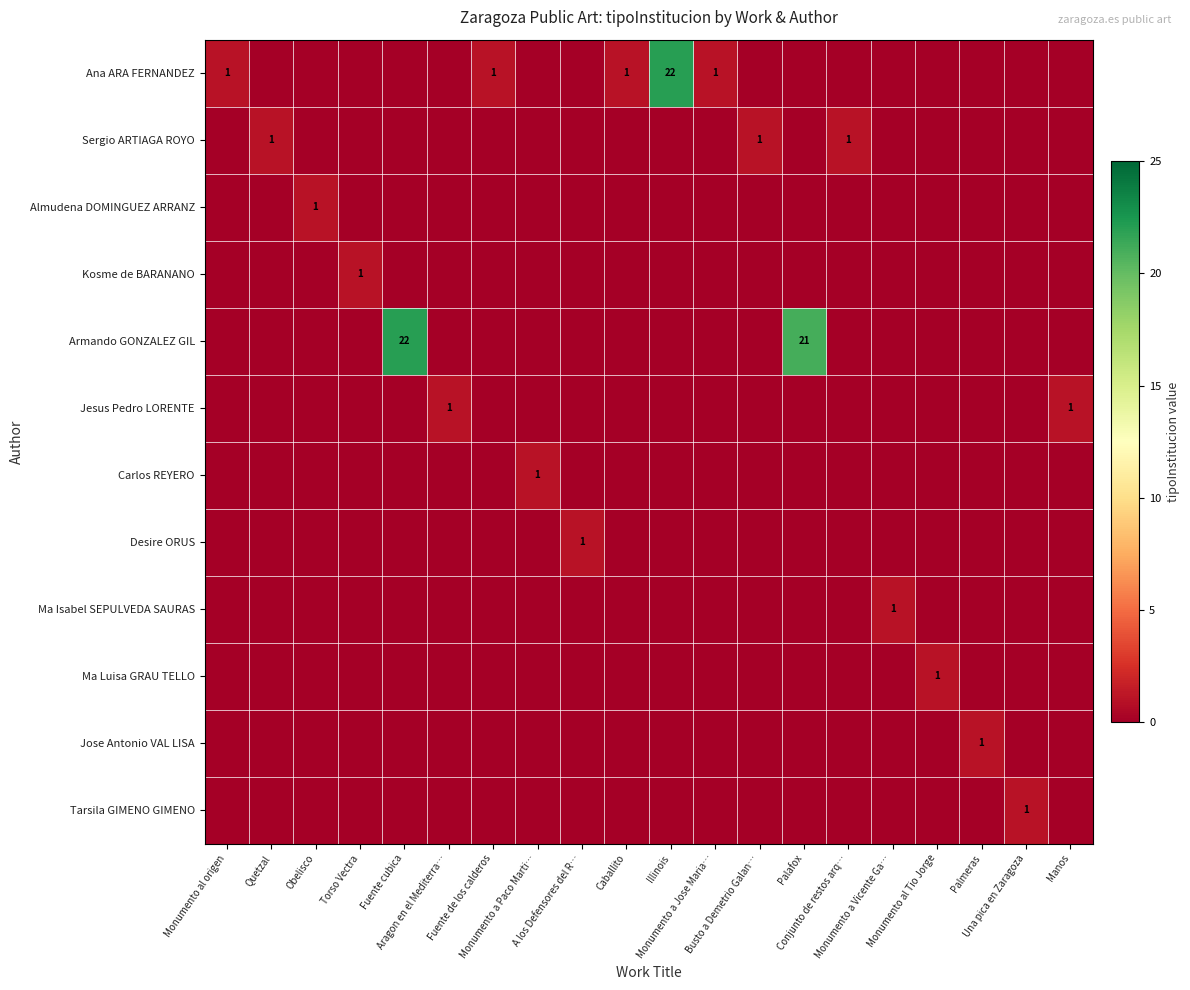

What is the total value across all series at Palafox?

21